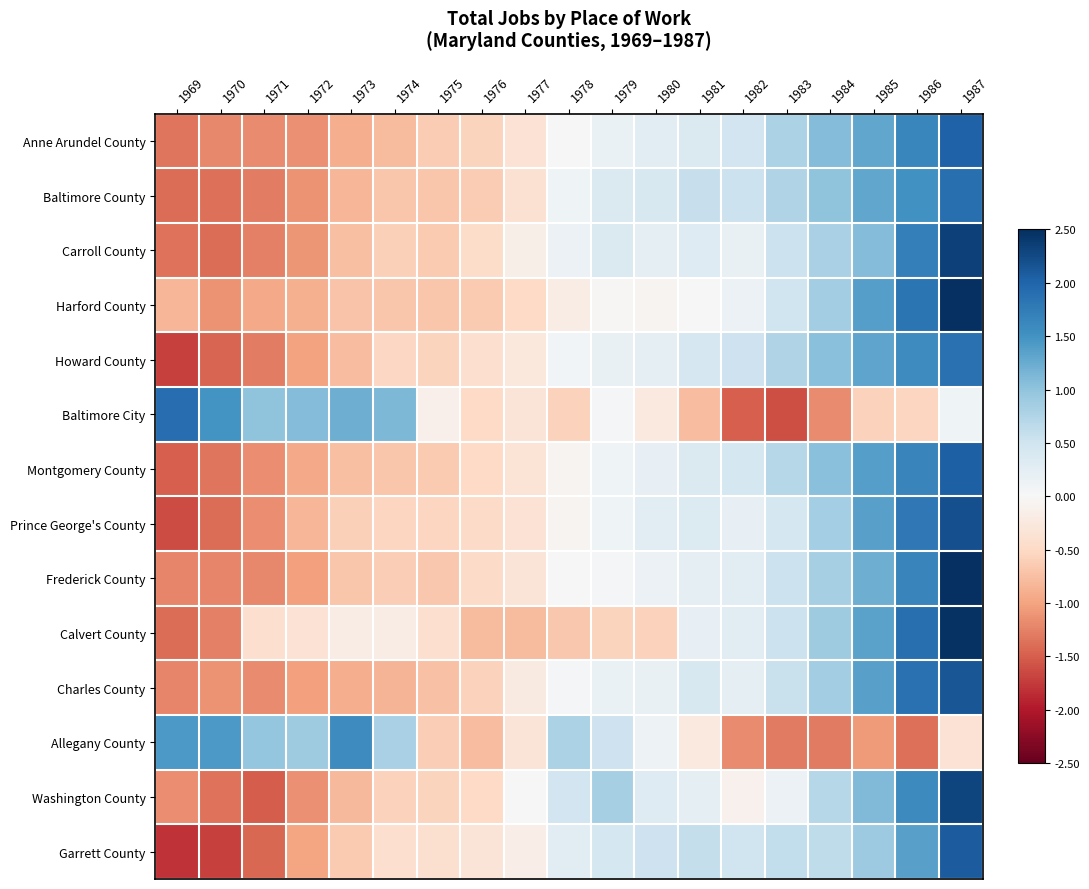

What is the difference between the highest and lowest values at 1969?

3.7